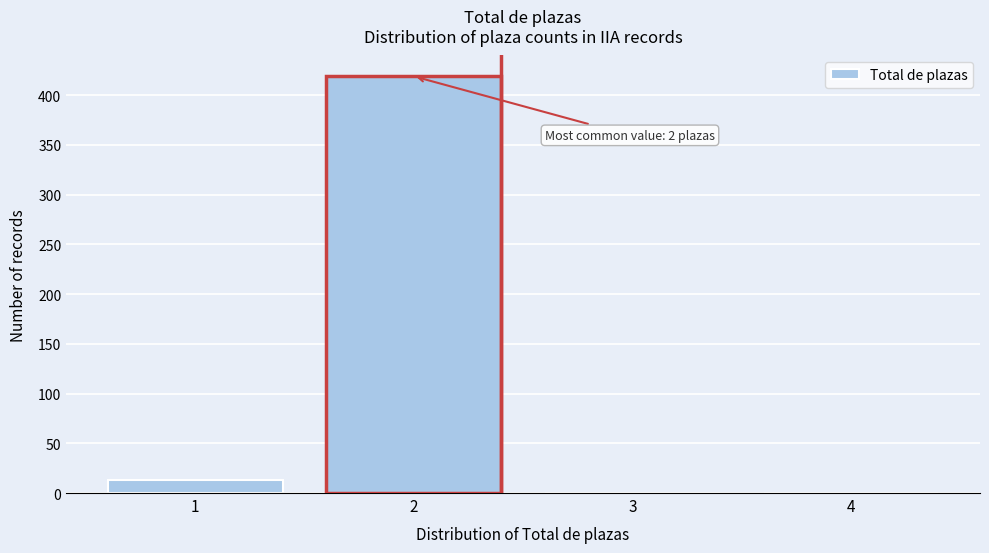

Reading left to right, list all the values displayed in this chart.

1=13	2=419	3=0	4=0